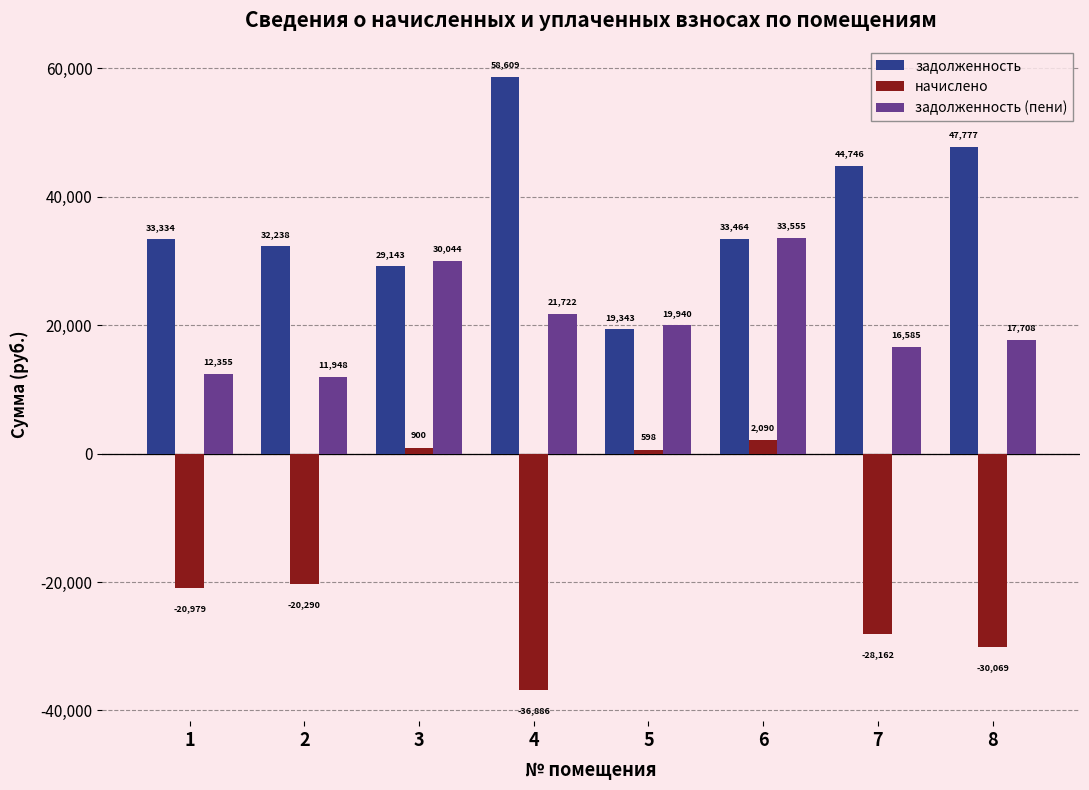

Read the начислено value at 3.

900.4